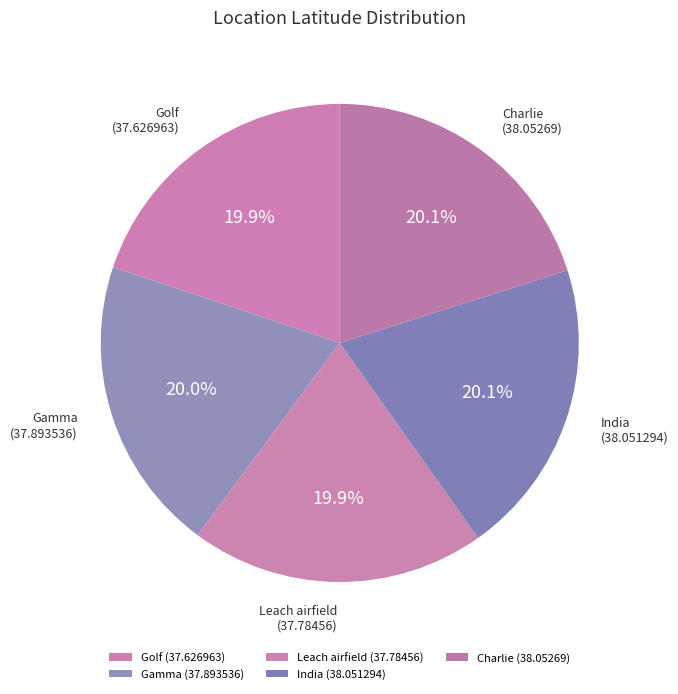

How much of the chart is everything except Gamma?

80.0%